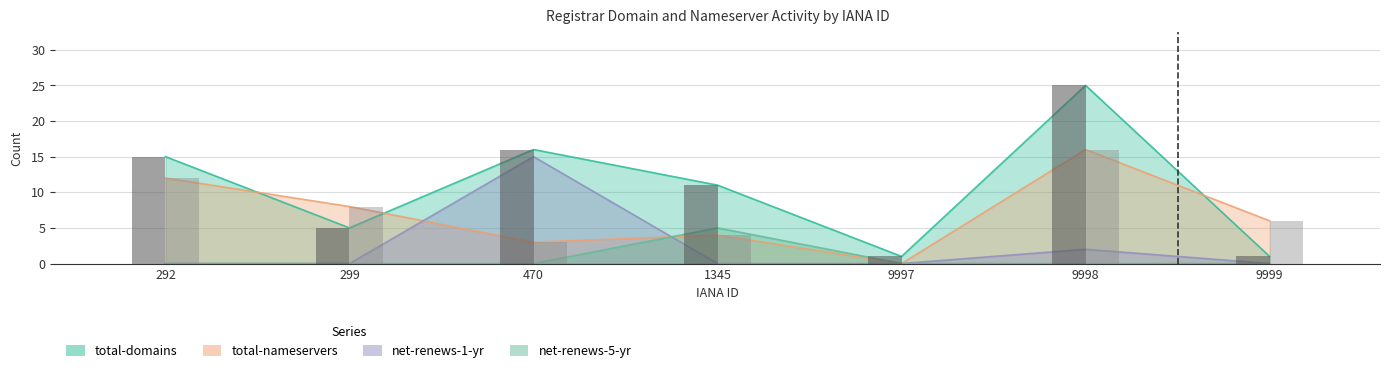

Count the number of categories in the chart.

7